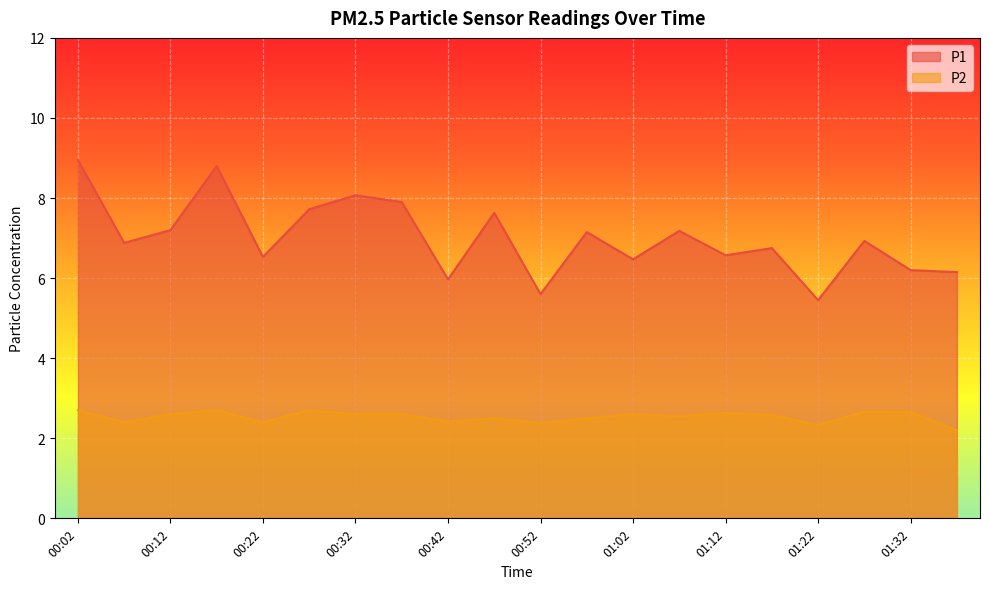

Rank the series by their maximum value, from lowest to highest.

P2, P1